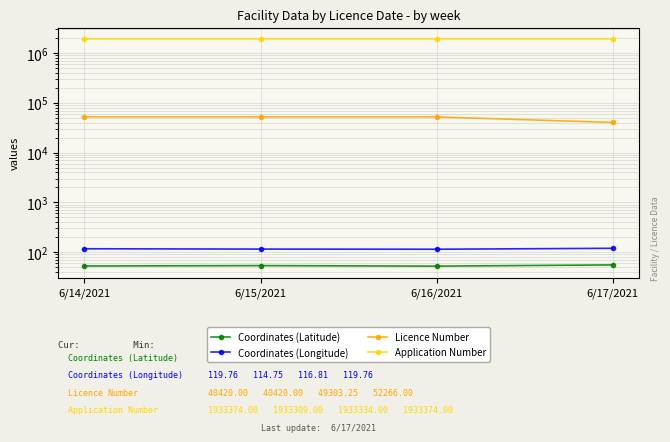

What is the total value across all series at 6/16/2021?

1985739.2